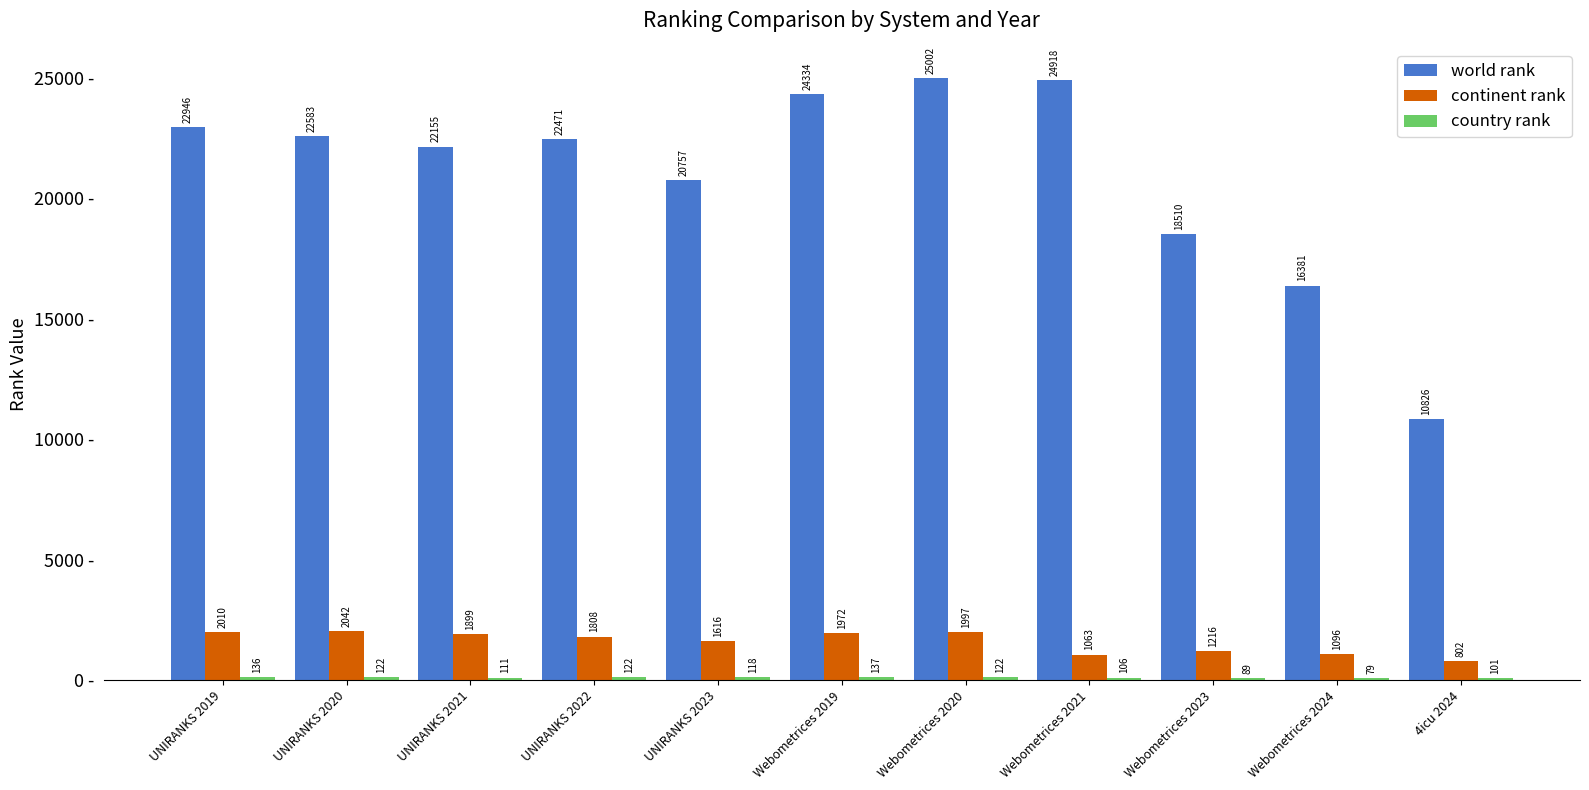

At which label does continent rank reach its minimum?

4icu 2024